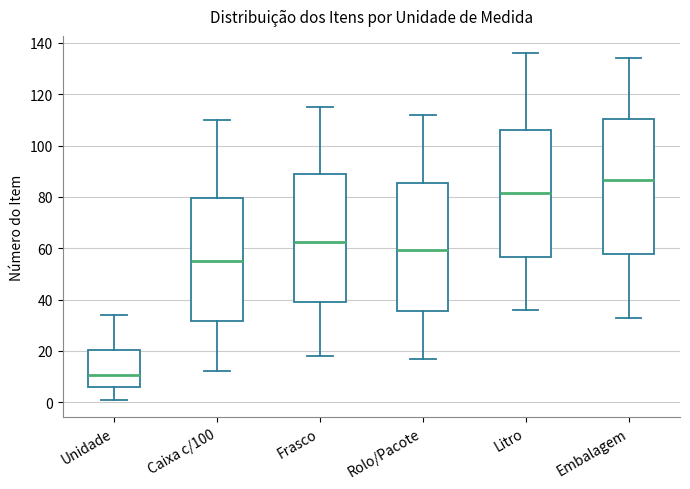

Which box is the tallest, from its lower edge to its upper edge?

Embalagem